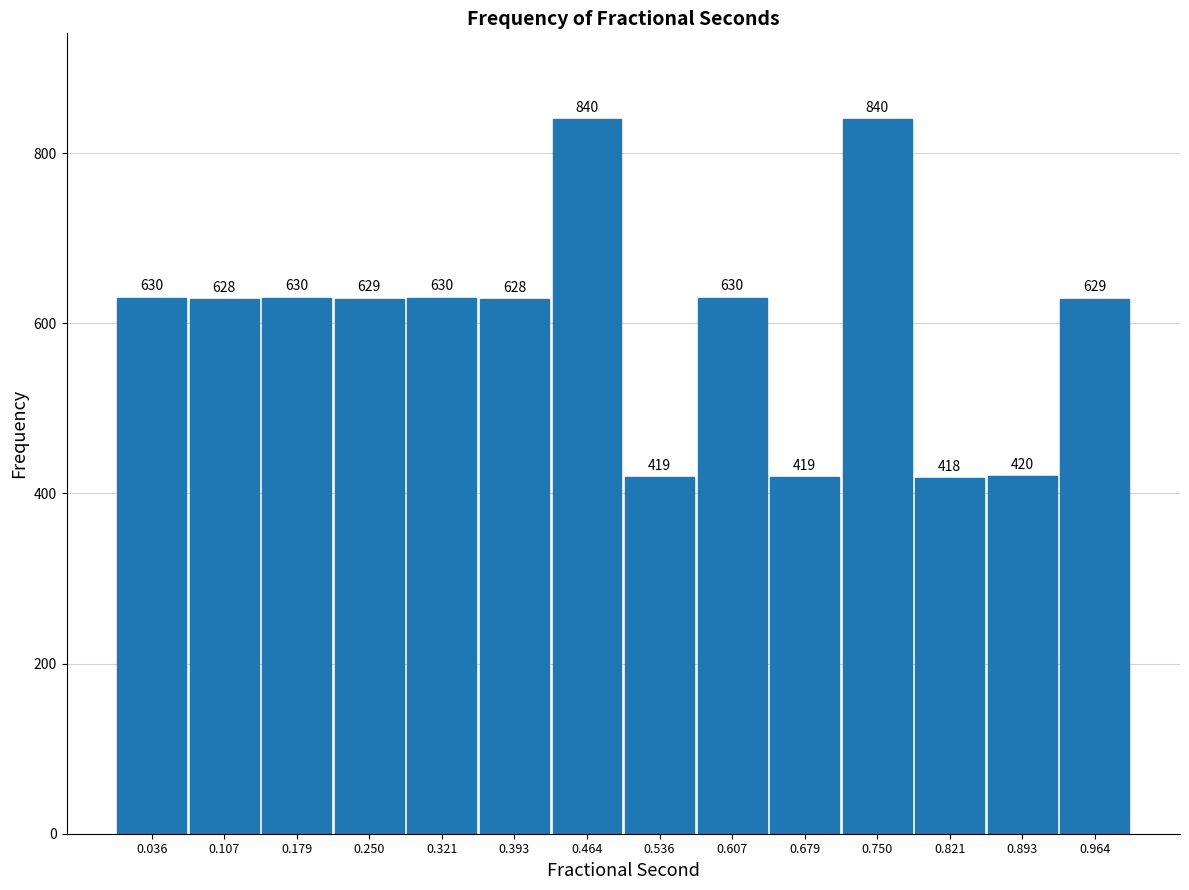

What is the height of the bar covering 0.79 to 0.86 on the x-axis? The bar edges are not printed on the chart, so give them approximately, as read against the axis.

418